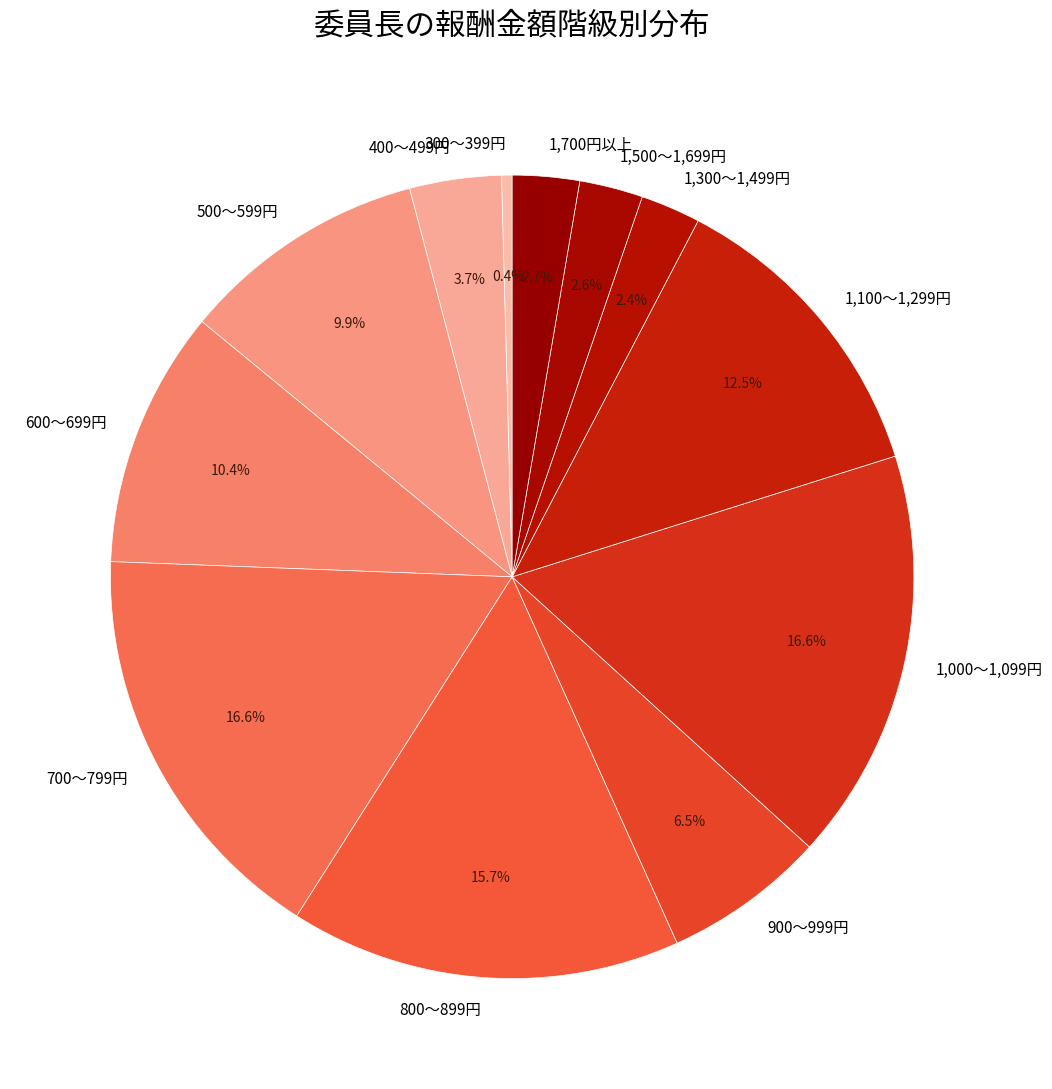

How much of the chart is everything except 600～699円?

89.6%